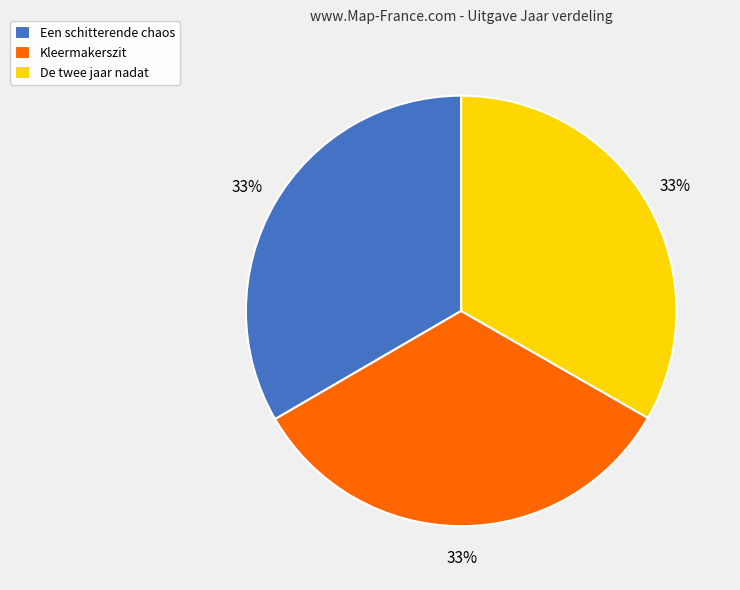

Does Kleermakerszit account for over 50% of the chart?

No